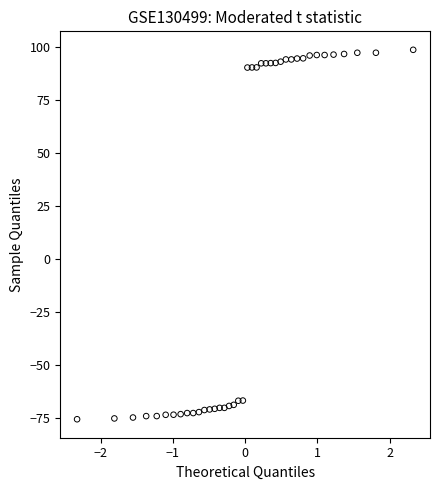

What is the range of X values (max minus min)?

4.7